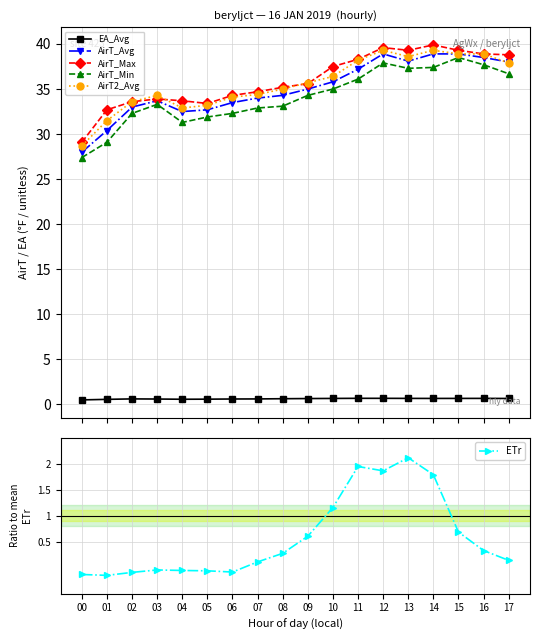

Reading left to right, transcribe all the data shown in this chart.

EA_Avg: 0.5	0.6	0.6	0.6	0.6	0.6	0.6	0.6	0.6	0.7	0.7	0.7	0.7	0.7	0.7	0.7	0.7	0.7
AirT_Avg: 28.0	30.4	33.0	33.7	32.5	32.7	33.5	34.0	34.3	35.0	35.8	37.2	38.9	38.1	38.9	38.9	38.5	38.0
AirT_Max: 29.1	32.7	33.6	33.9	33.7	33.4	34.3	34.7	35.2	35.6	37.5	38.3	39.6	39.3	39.9	39.3	38.9	38.8
AirT_Min: 27.4	29.1	32.3	33.3	31.3	31.9	32.3	32.9	33.1	34.3	35.0	36.1	37.9	37.3	37.4	38.5	37.7	36.7
AirT2_Avg: 28.7	31.5	33.6	34.3	32.9	33.2	34.1	34.4	35.0	35.7	36.4	38.2	39.3	38.6	39.3	38.9	38.9	37.9
ETr: -0.1	-0.1	-0.1	-0.0	-0.1	-0.1	-0.1	0.1	0.3	0.6	1.2	1.9	1.9	2.1	1.8	0.7	0.3	0.1